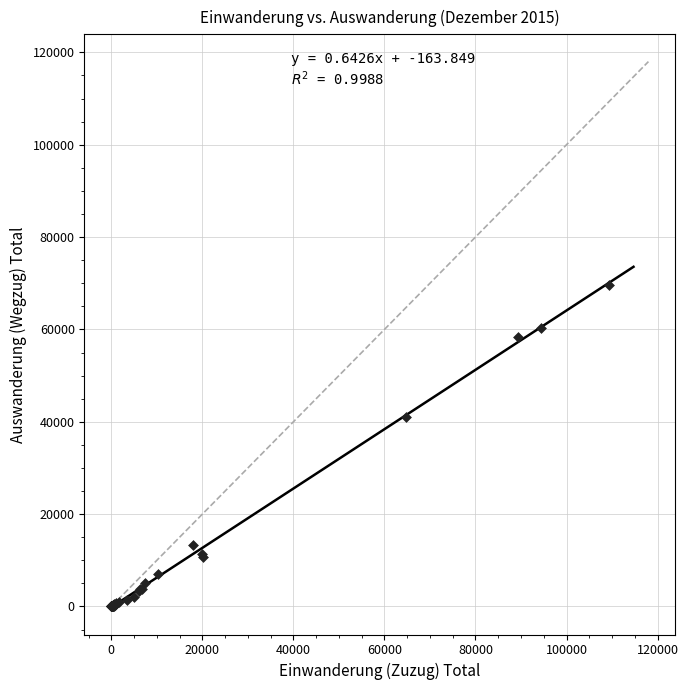

What Y value in the scatter plot is closest to 34861?

41032